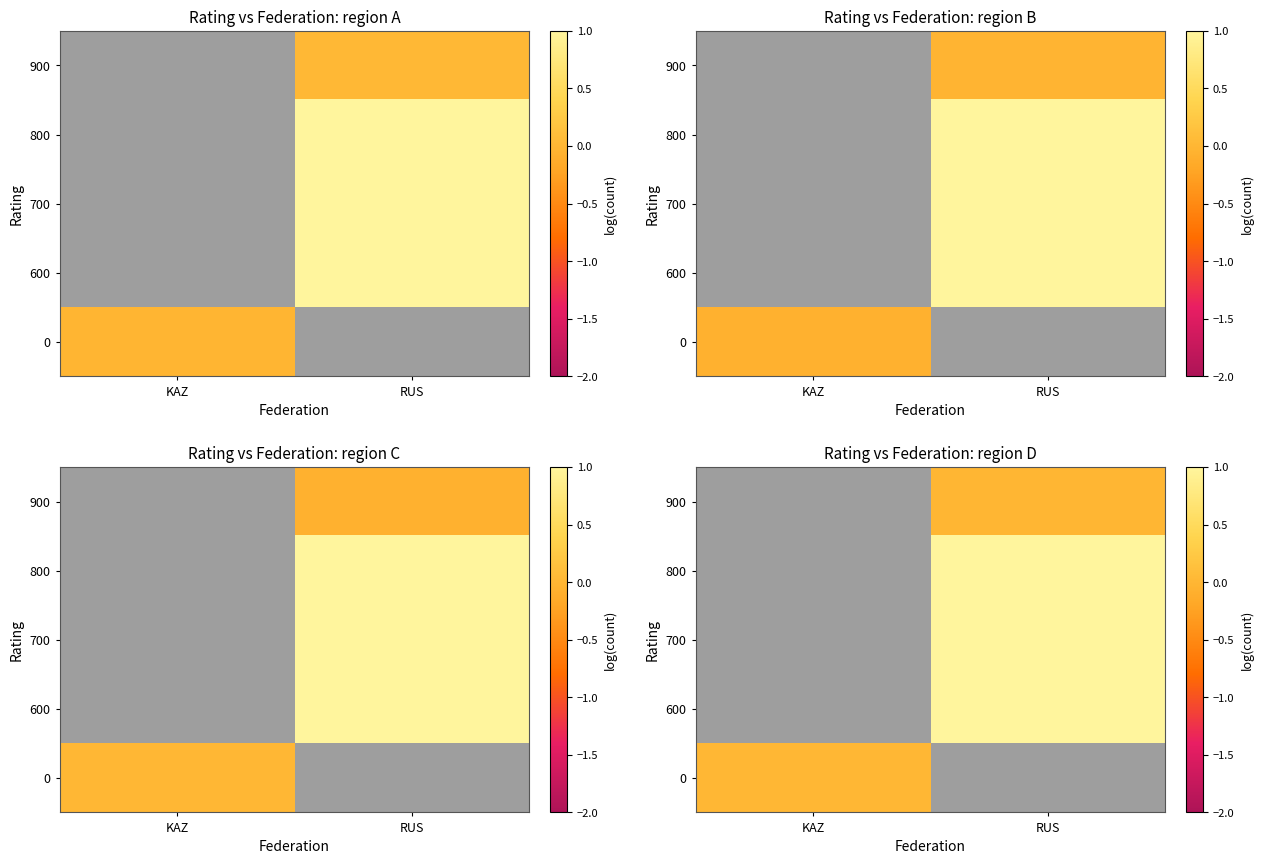

How many categories are shown in the chart?

2